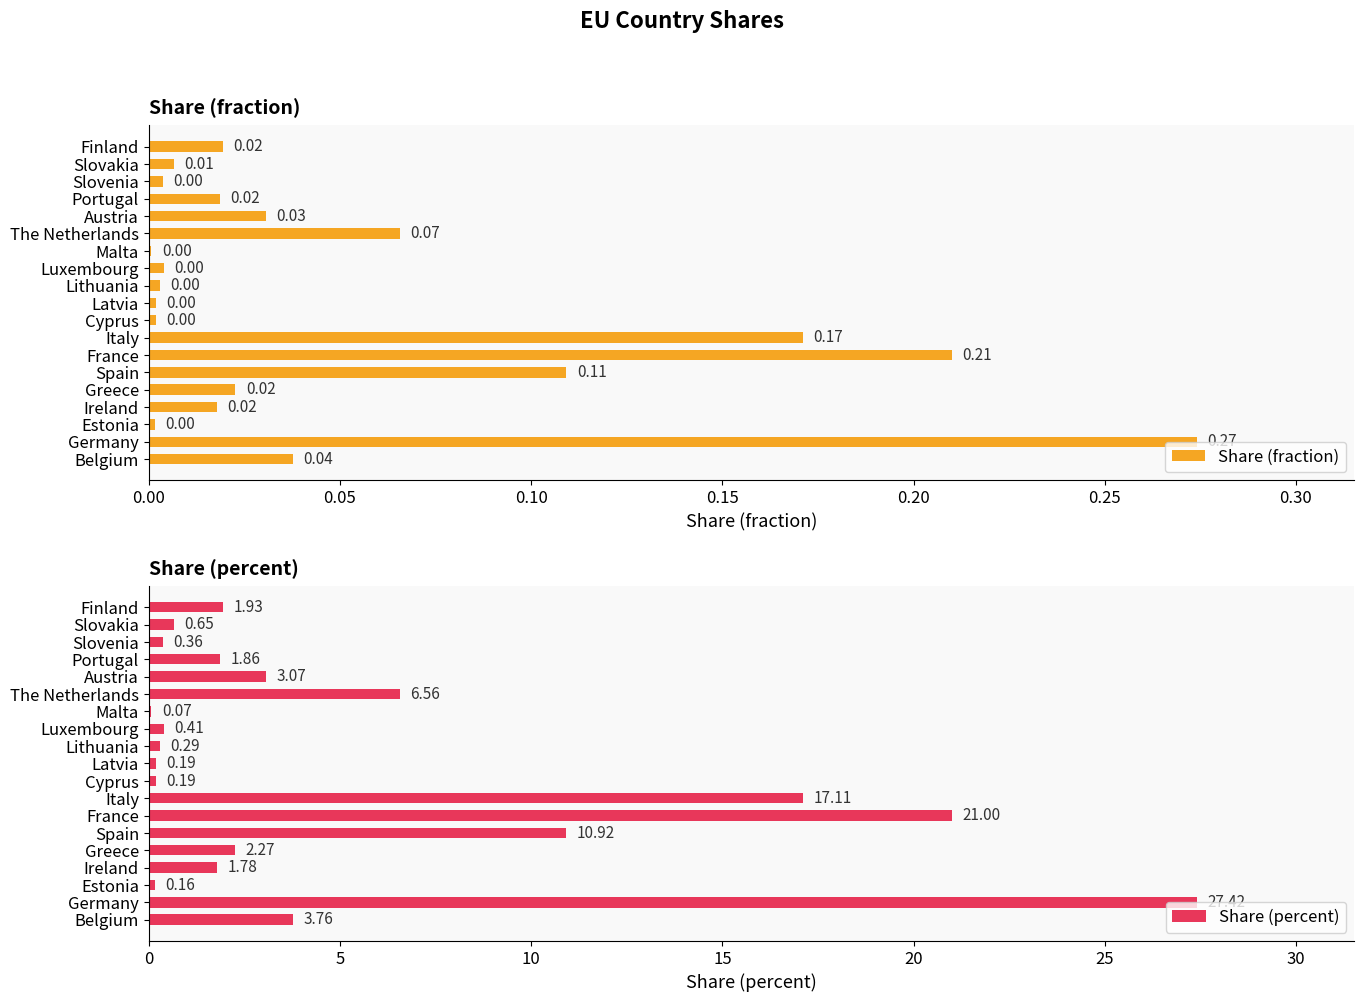

True or false: Share (percent) has a value of 10.9 at Spain.

True